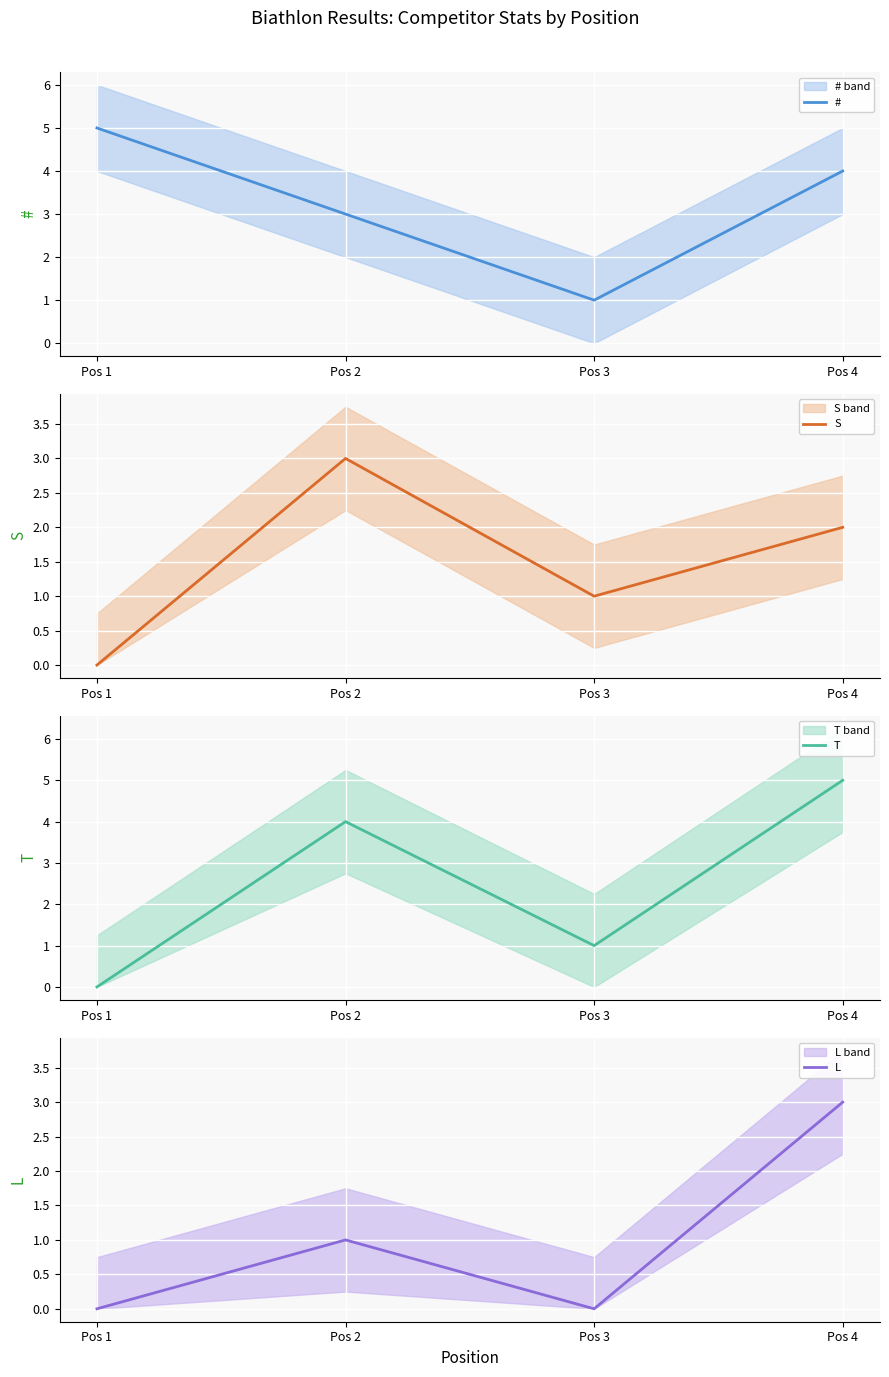

Rank the series at Pos 1 from highest to lowest value.

#, S, T, L